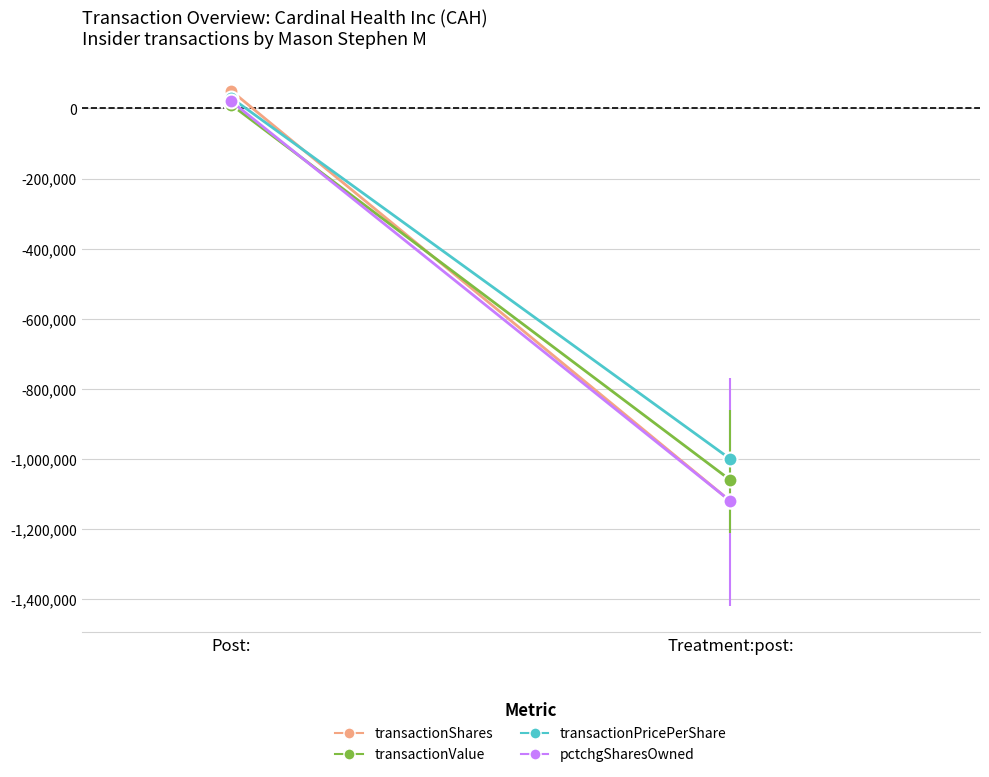

At Treatment:post:, list the series in order from largest to smallest.

transactionPricePerShare, transactionValue, transactionShares, pctchgSharesOwned